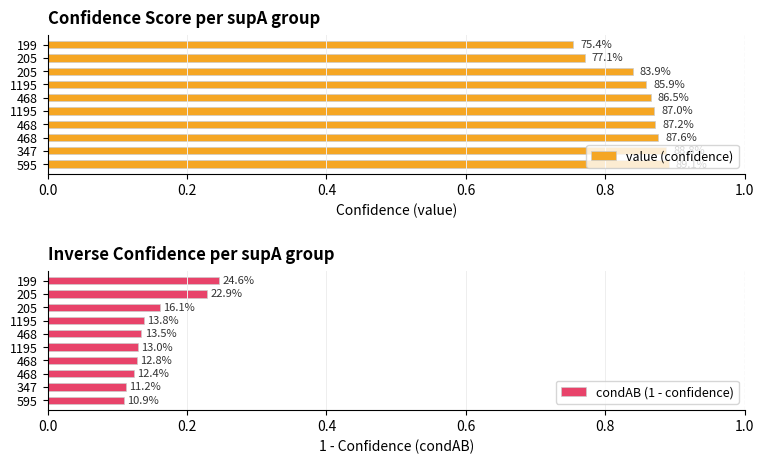

What is the average value of the value (confidence) series?

0.8